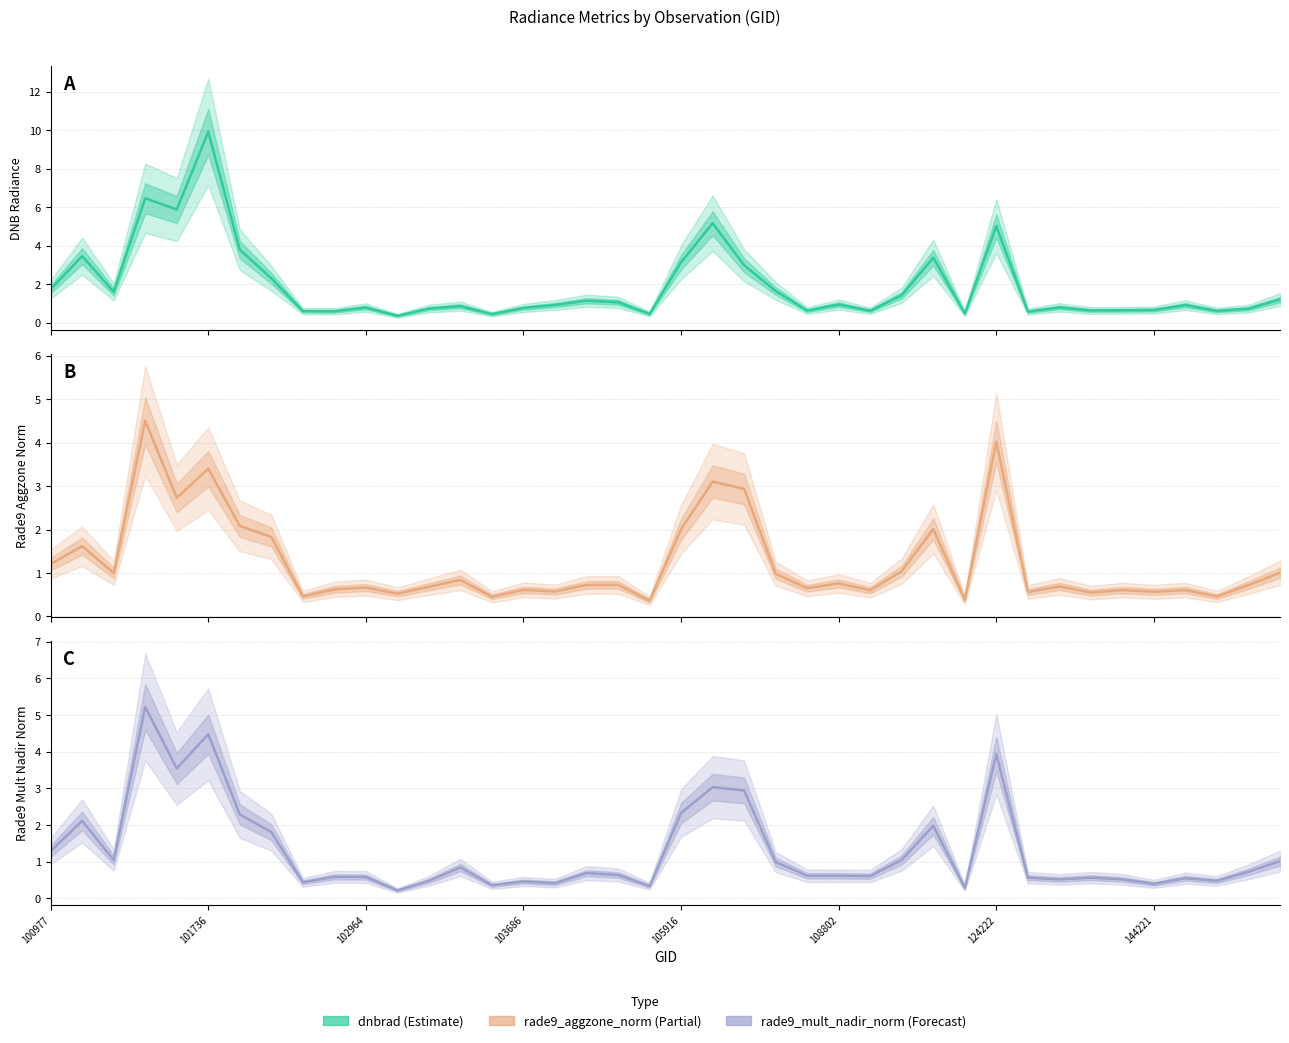

The rade9_aggzone_norm series shows 2.0 at 28. True or false?

True